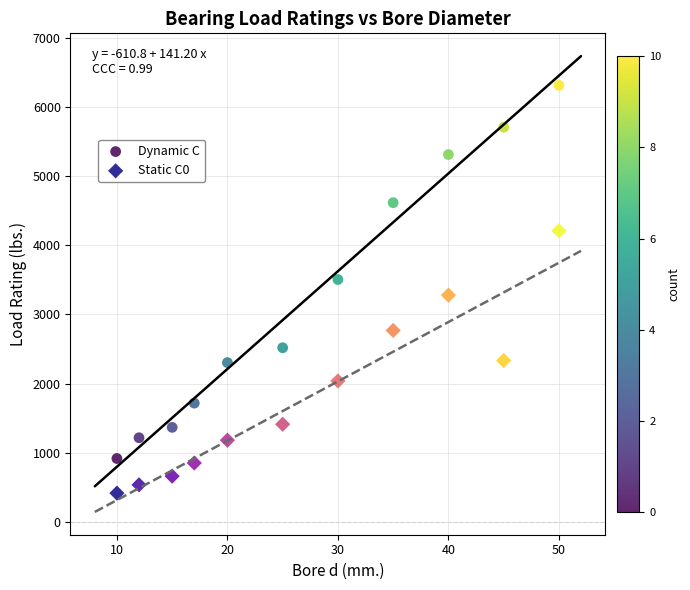

Which series has the largest Y range (max minus min)?

Dynamic C